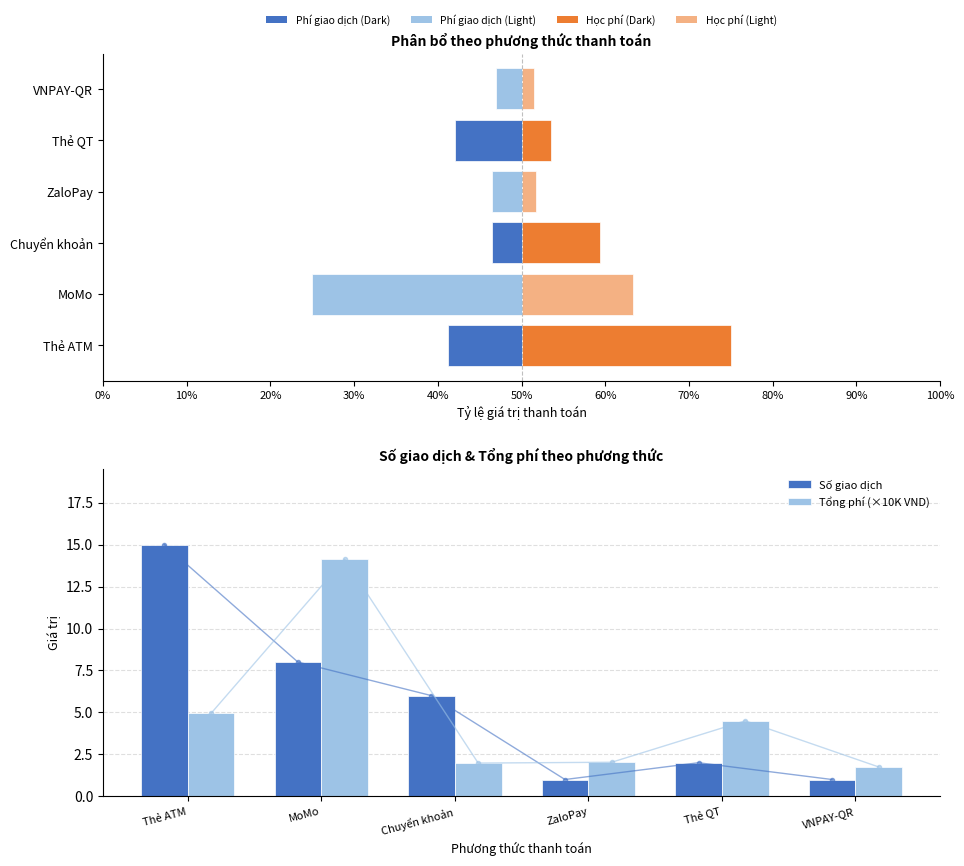

How many bars are there in total?

12